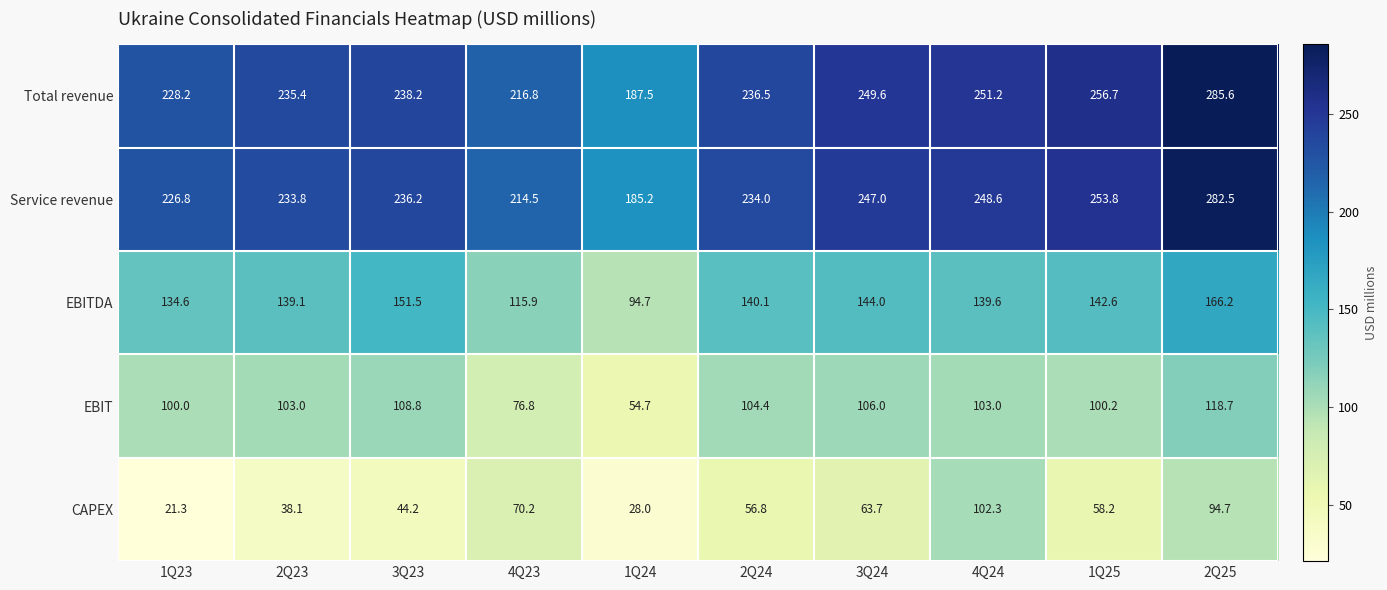

At which category is the sum across all series the highest?

2Q25